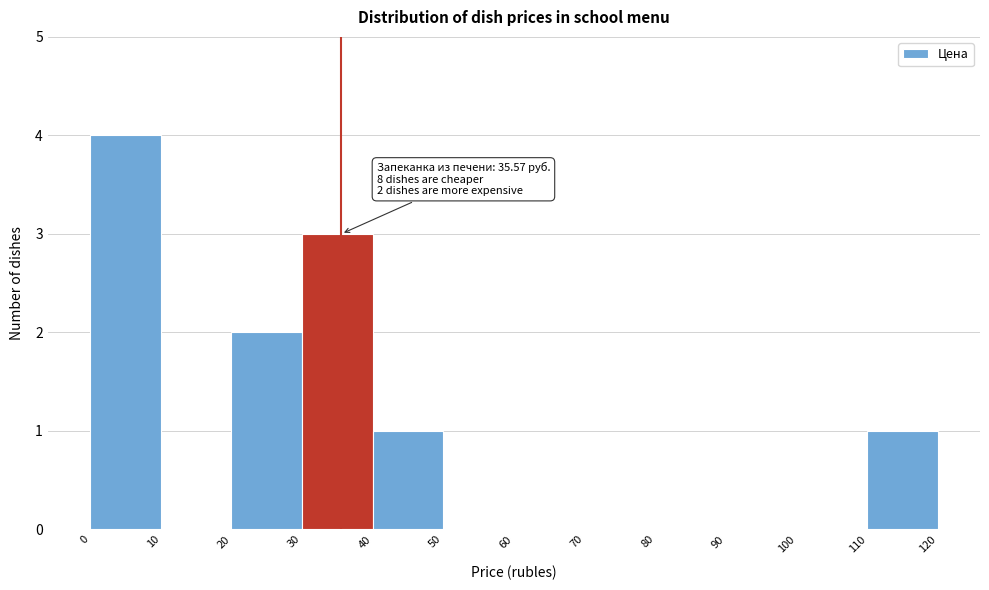

Over which range of the x-axis is the bar tallest?

0 to 10